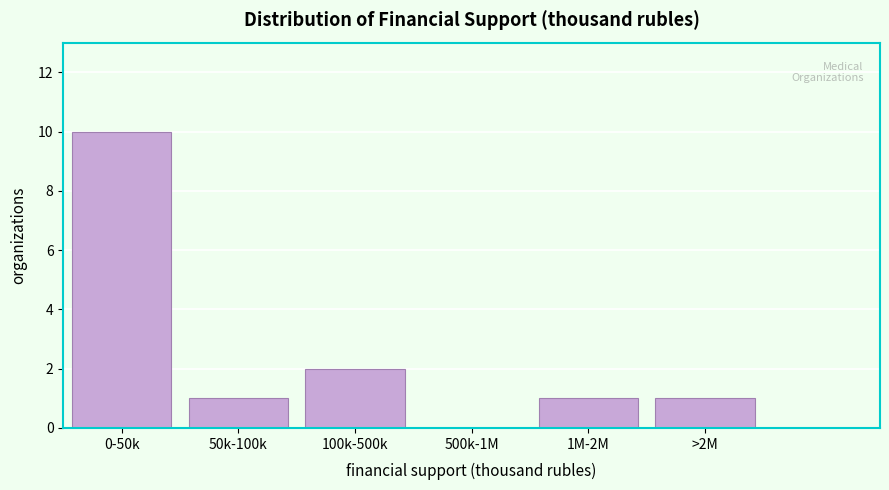

At which label is the value closest to 5?

100k-500k